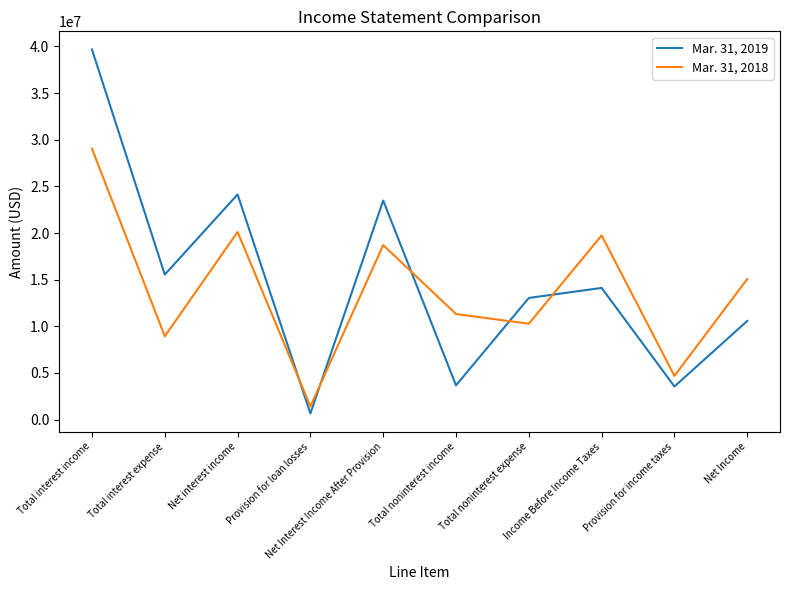

At which label is Mar. 31, 2019 closest to 20161500?

Net Interest Income After Provision